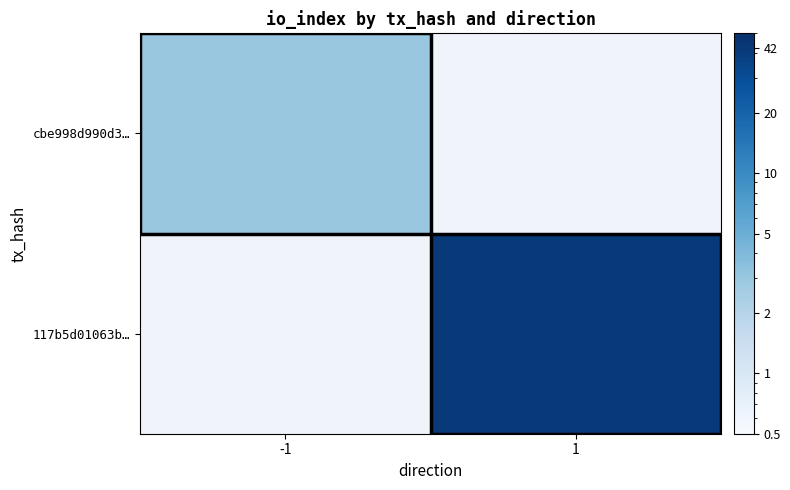

Is it true that 117b5d01063b… equals 19.7 at 1?

False